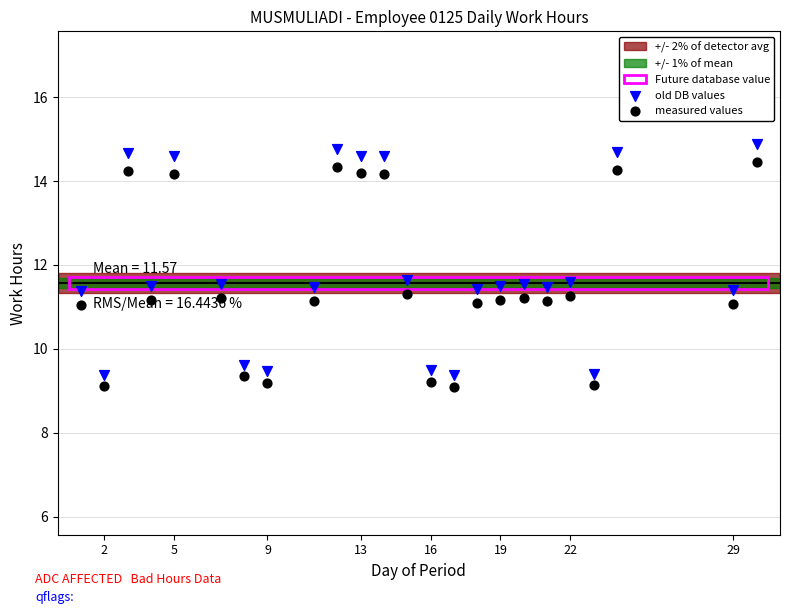

Across all data points, what is the range of Y values (max minus min)?

5.8